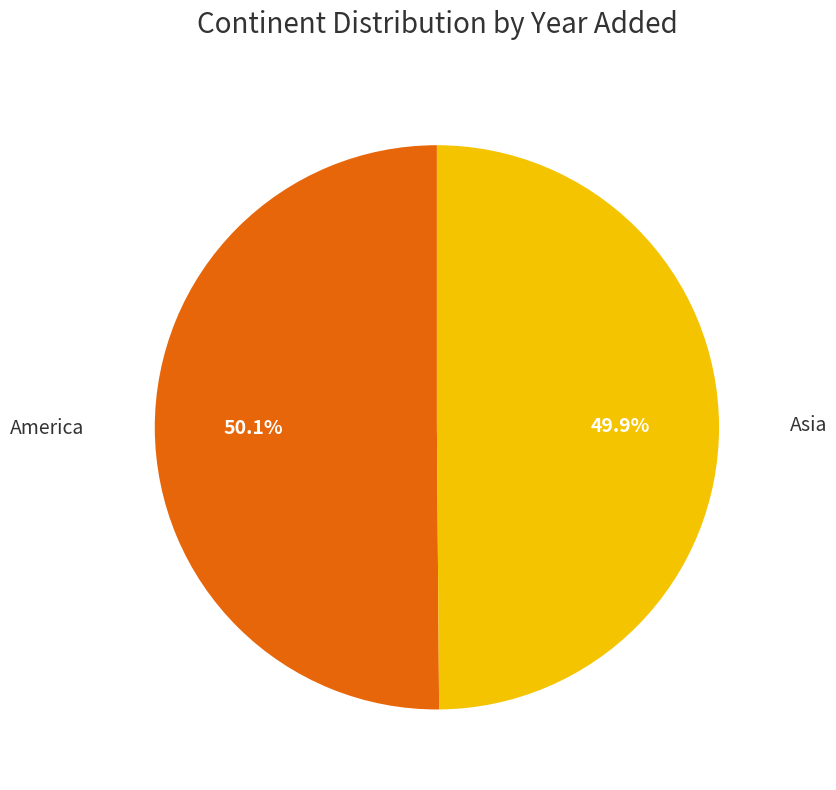

Is there any slice that represents more than half of the pie?

Yes